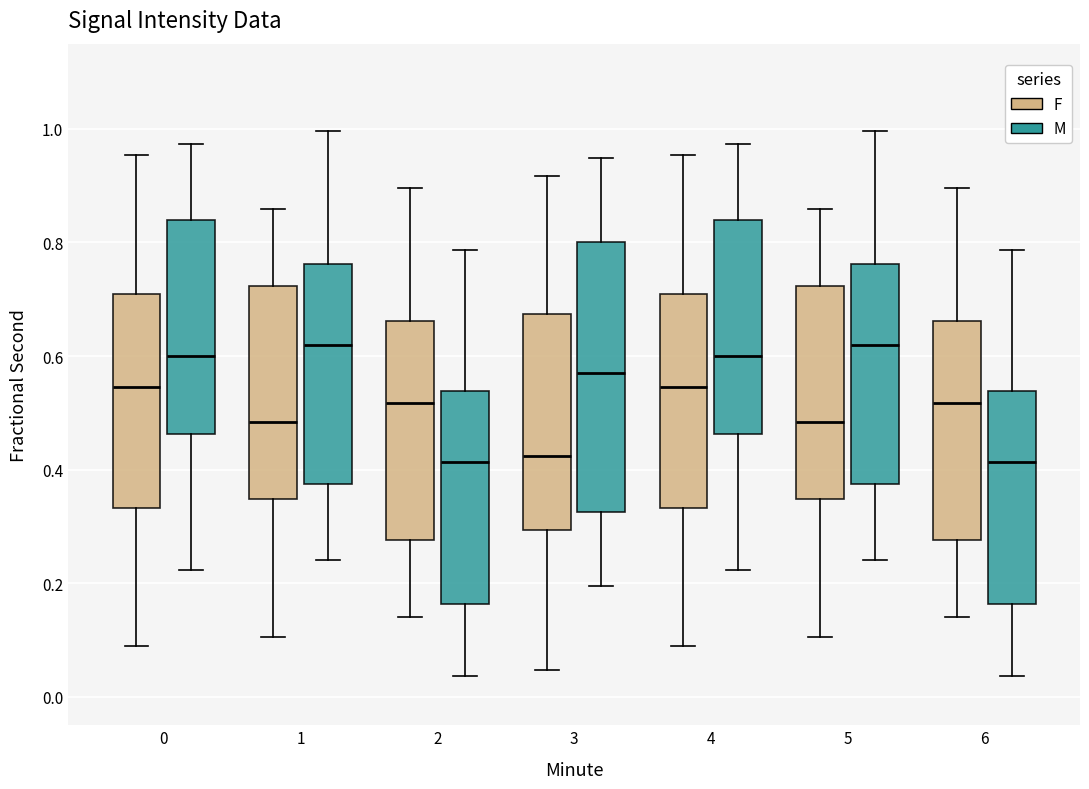

Reading left to right, transcribe this box plot: for each box, give where its median line is, the range the box spans, and where its two whiskers end, as read against the y-axis. The values are not printed on the chart, so give them approximately, as read against the axis.

0 (F): median 0.54, box 0.34 to 0.70, whiskers 0.08 to 0.96
0 (M): median 0.60, box 0.46 to 0.84, whiskers 0.22 to 0.98
1 (F): median 0.48, box 0.34 to 0.72, whiskers 0.10 to 0.86
1 (M): median 0.62, box 0.38 to 0.76, whiskers 0.24 to 1.00
2 (F): median 0.52, box 0.28 to 0.66, whiskers 0.14 to 0.90
2 (M): median 0.42, box 0.16 to 0.54, whiskers 0.04 to 0.78
3 (F): median 0.42, box 0.30 to 0.68, whiskers 0.04 to 0.92
3 (M): median 0.58, box 0.32 to 0.80, whiskers 0.20 to 0.94
4 (F): median 0.54, box 0.34 to 0.70, whiskers 0.08 to 0.96
4 (M): median 0.60, box 0.46 to 0.84, whiskers 0.22 to 0.98
5 (F): median 0.48, box 0.34 to 0.72, whiskers 0.10 to 0.86
5 (M): median 0.62, box 0.38 to 0.76, whiskers 0.24 to 1.00
6 (F): median 0.52, box 0.28 to 0.66, whiskers 0.14 to 0.90
6 (M): median 0.42, box 0.16 to 0.54, whiskers 0.04 to 0.78